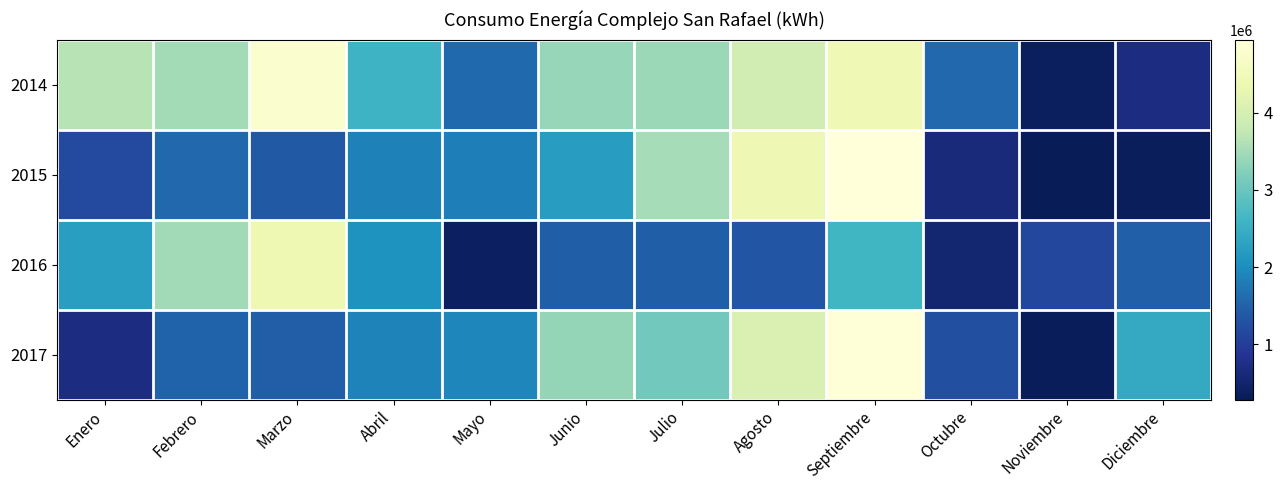

List the series in order of their peak value, lowest first.

2016, 2014, 2017, 2015